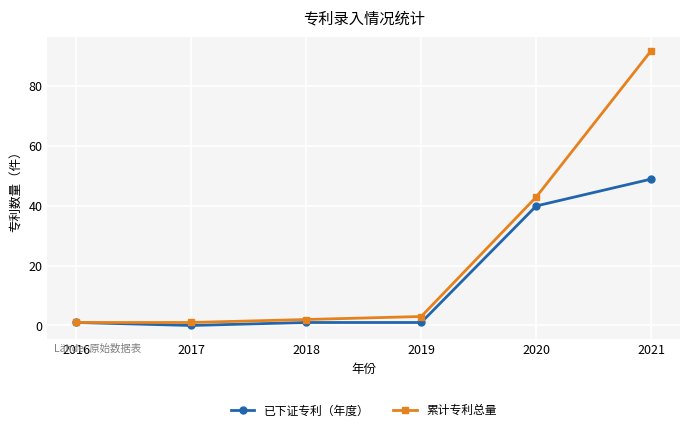

How many positive values does the 已下证专利（年度） series have?

5